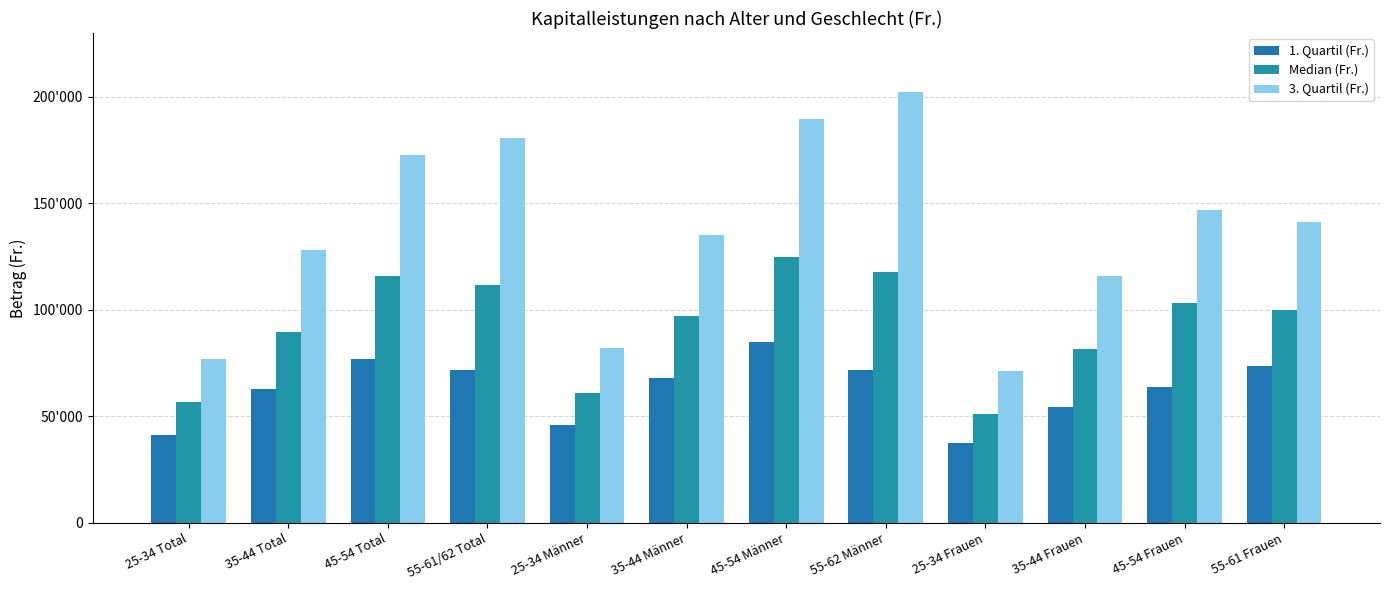

Is it true that Median (Fr.) equals 78587.5 at 45-54 Total?

False